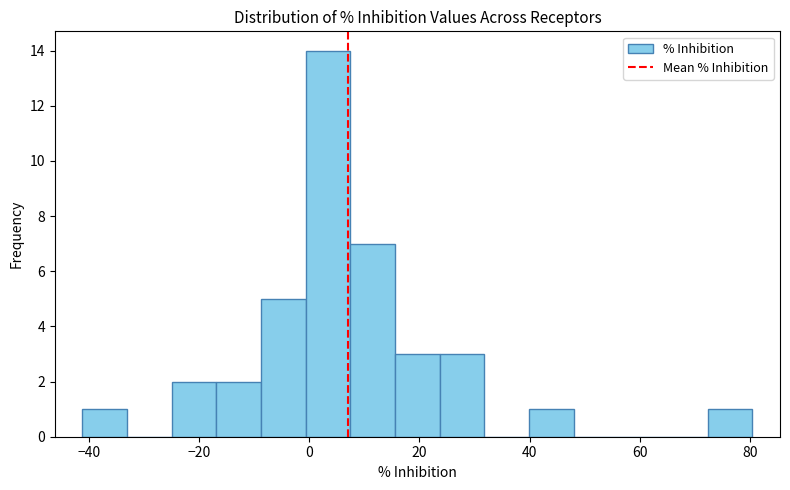

Reading left to right, transcribe this chart: for each bar, give the range it covers on the x-axis and its height. Neither the bar edges nor the heights are printed on the chart, so give them approximately, as read against the axes.

-42 to -34: 1
-34 to -24: 0
-24 to -16: 2
-16 to -8: 2
-8 to 0: 5
0 to 8: 14
8 to 16: 7
16 to 24: 3
24 to 32: 3
32 to 40: 0
40 to 48: 1
48 to 56: 0
56 to 64: 0
64 to 72: 0
72 to 80: 1